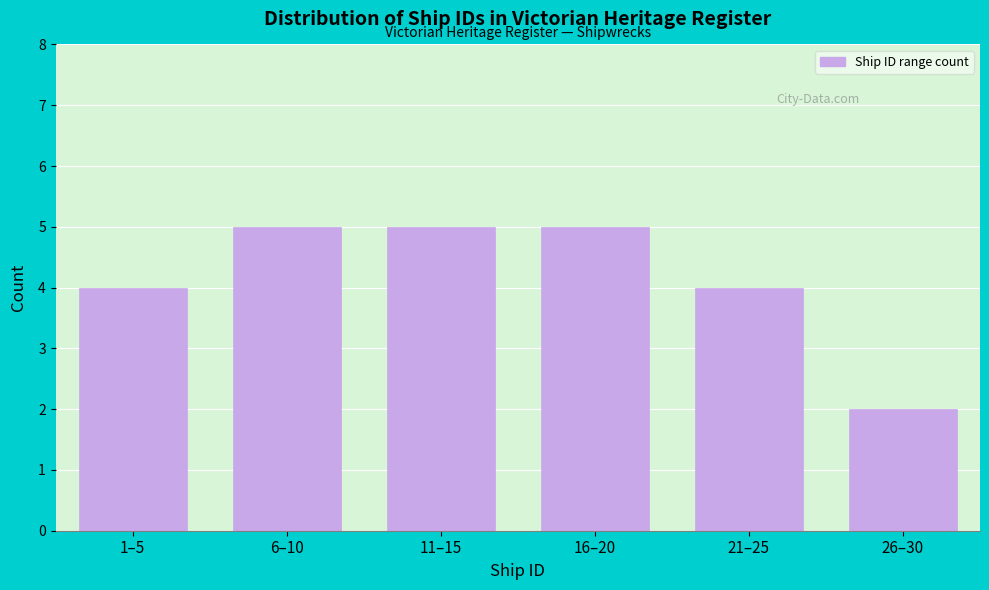

Reading right to left, extract all data points from this chart.

2	4	5	5	5	4